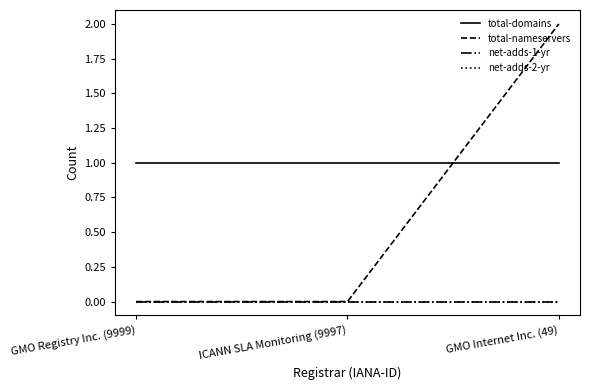

What position from the left is GMO Internet Inc. (49)?

3